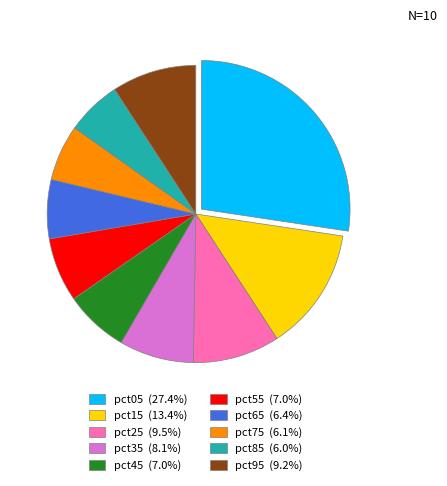

Does pct35 (8.1%) represent more than half of the total?

No